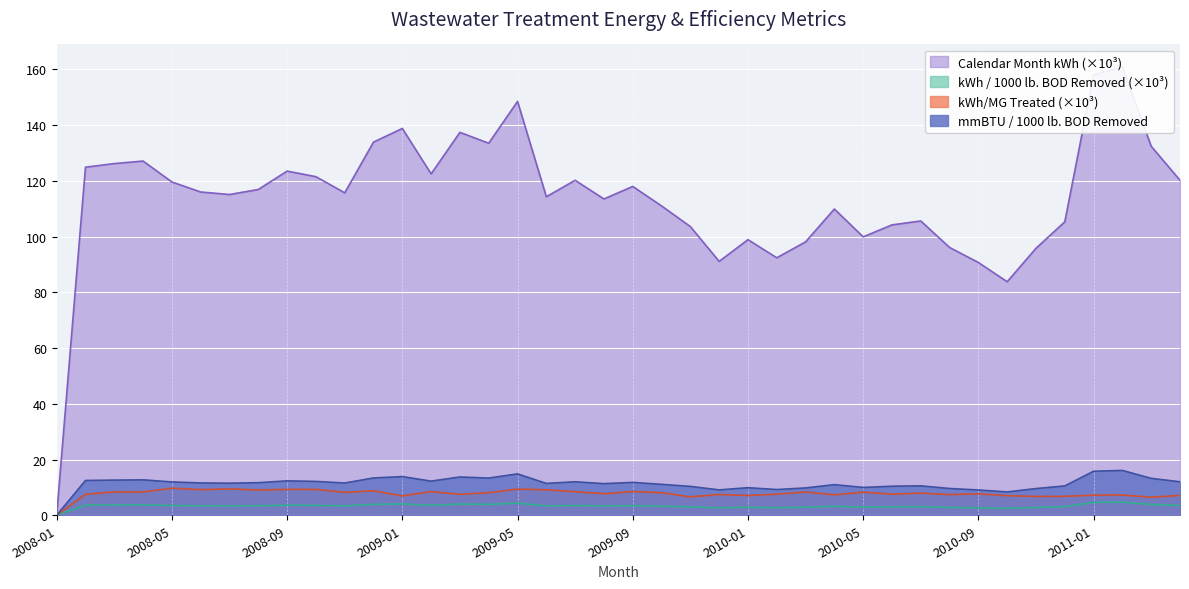

What is the difference between the highest and lowest values at 2009-04?

129.6